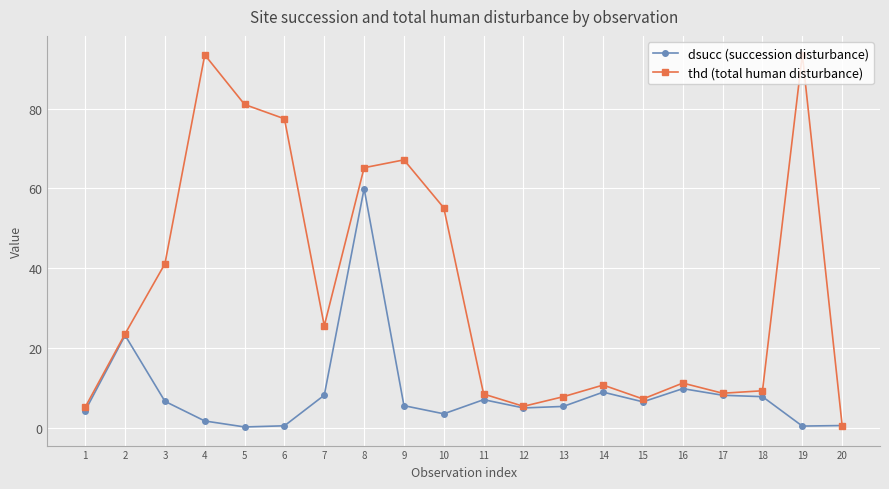

Rank the series by their average value, from highest to lowest.

thd (total human disturbance), dsucc (succession disturbance)